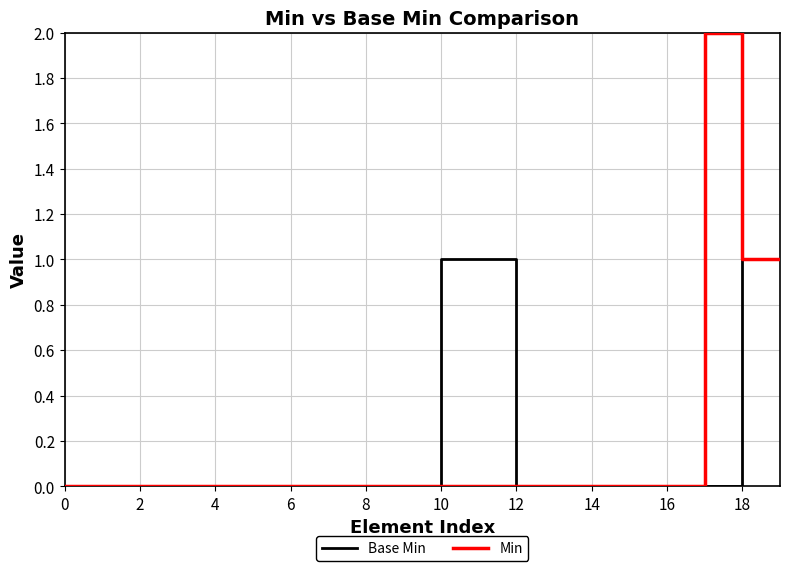

In Min, how many points are higher than both neighbors (excluding endpoints)?

1